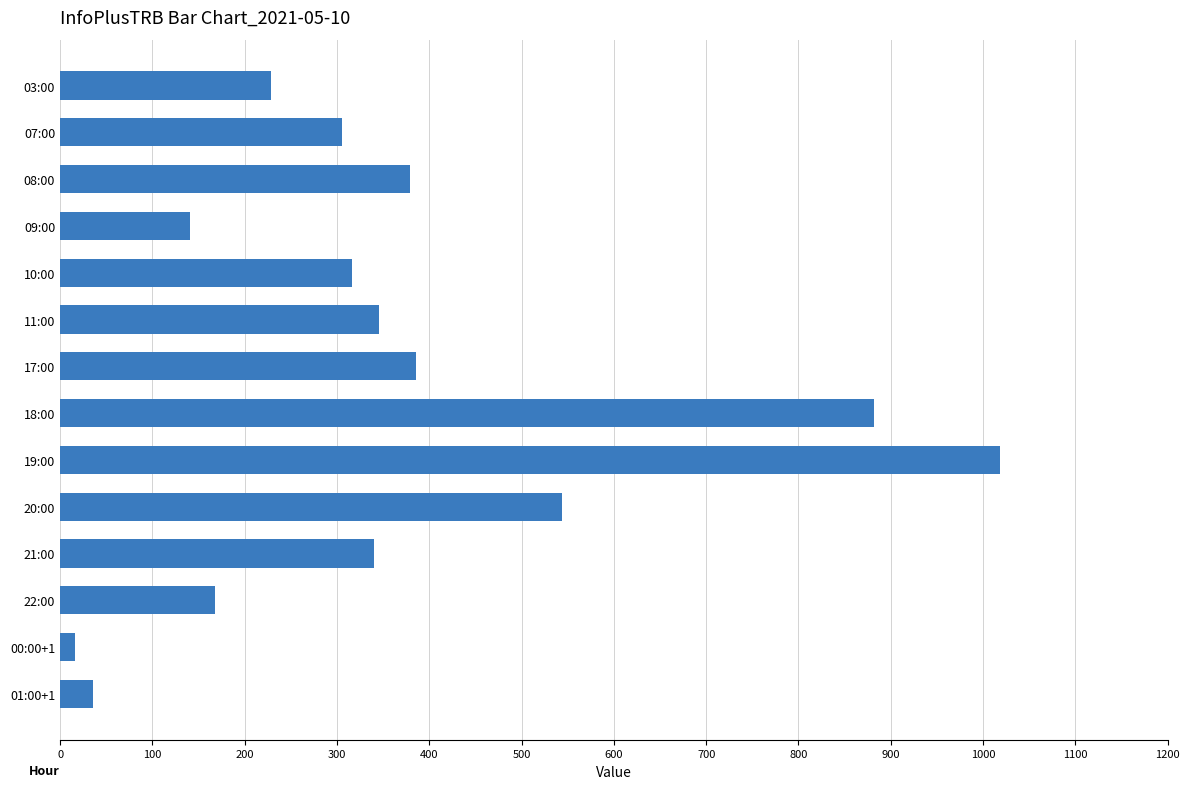

Which label corresponds to the smallest value in the chart?

00:00+1